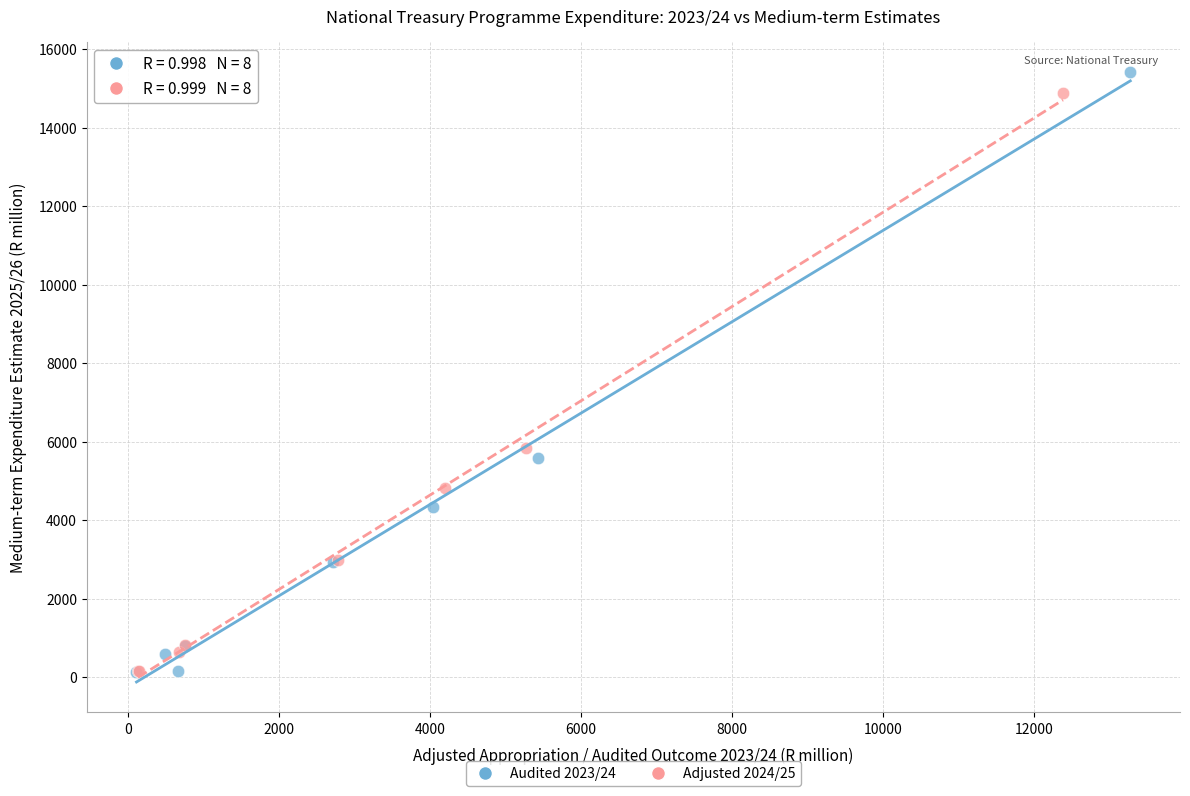

What are all the series names shown in the legend?

Audited 2023/24, Adjusted 2024/25